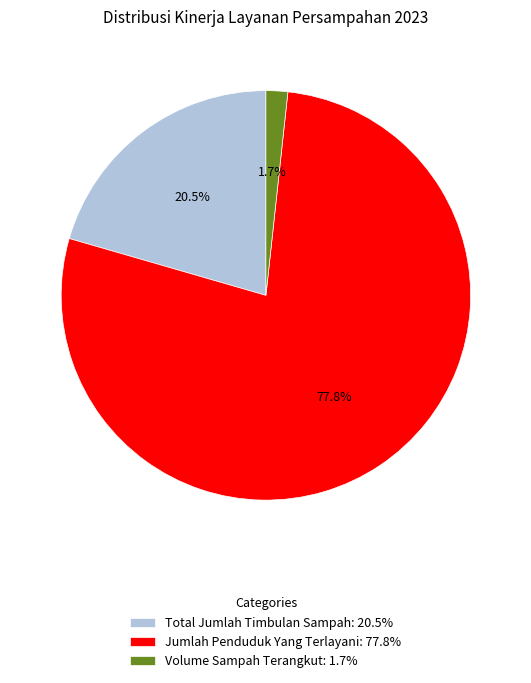

Is Volume Sampah Terangkut: 1.7% the majority of the pie?

No